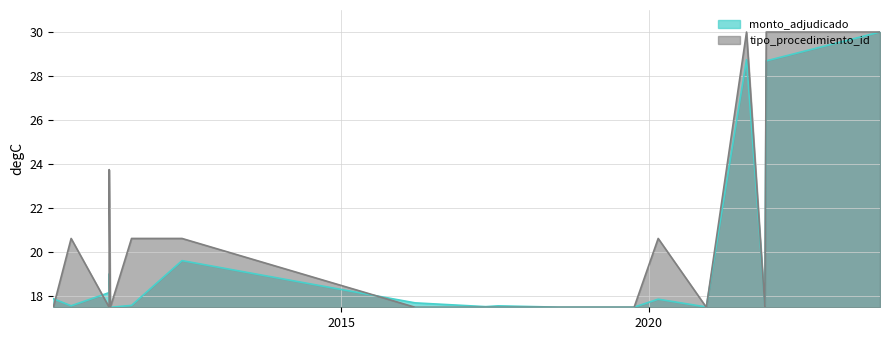

What is the value of the tipo_procedimiento_id point at the 12th from the left?

17.5